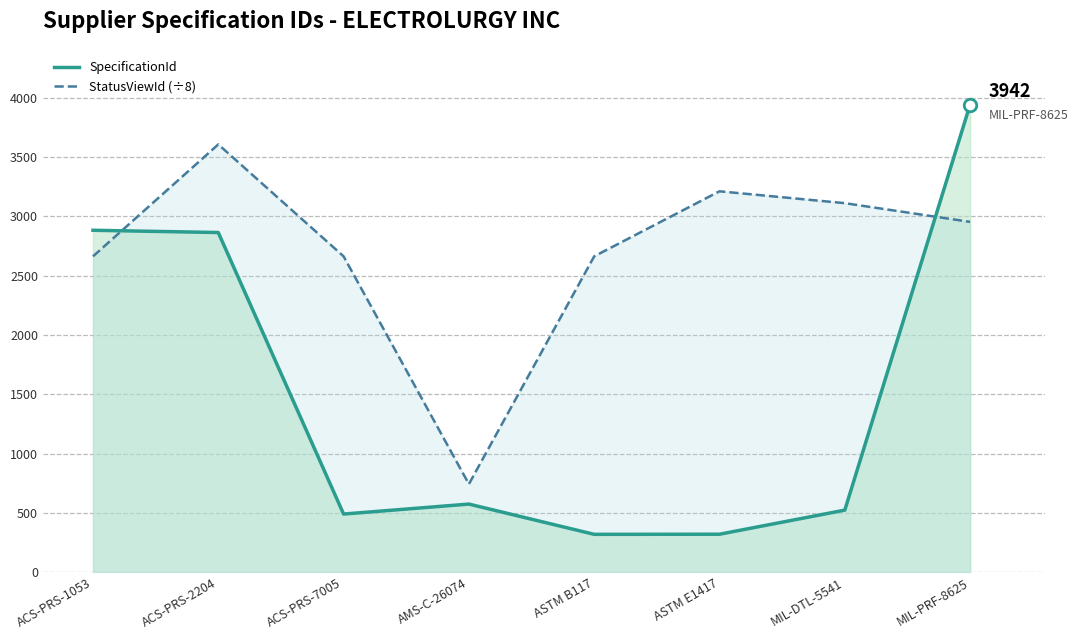

How many lines are shown in the chart?

2